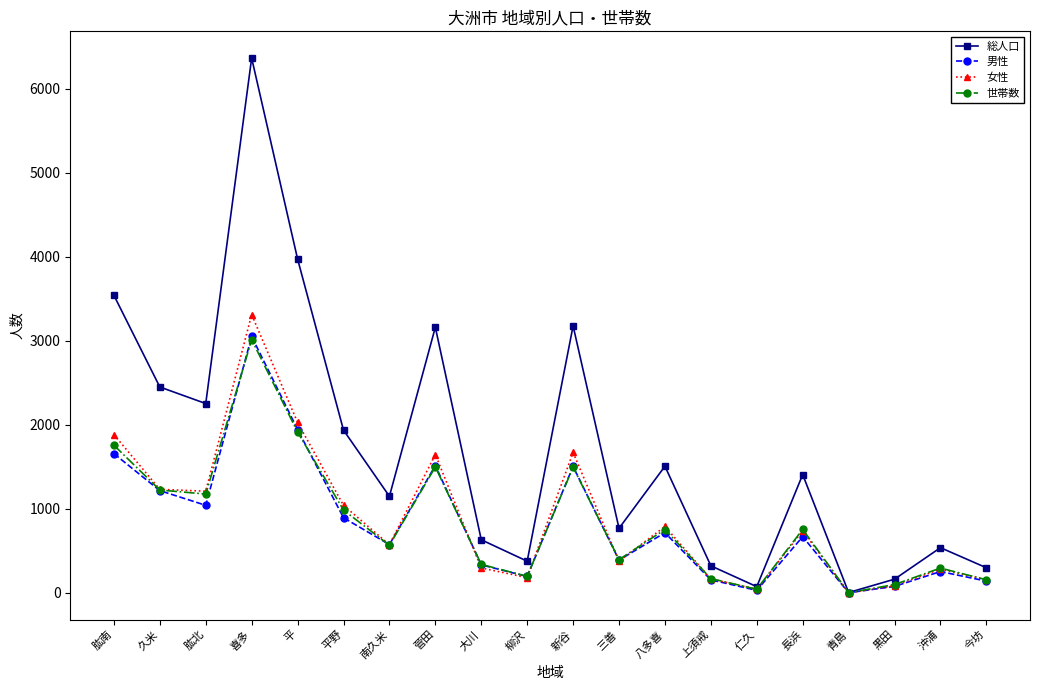

How many lines are shown in the chart?

4